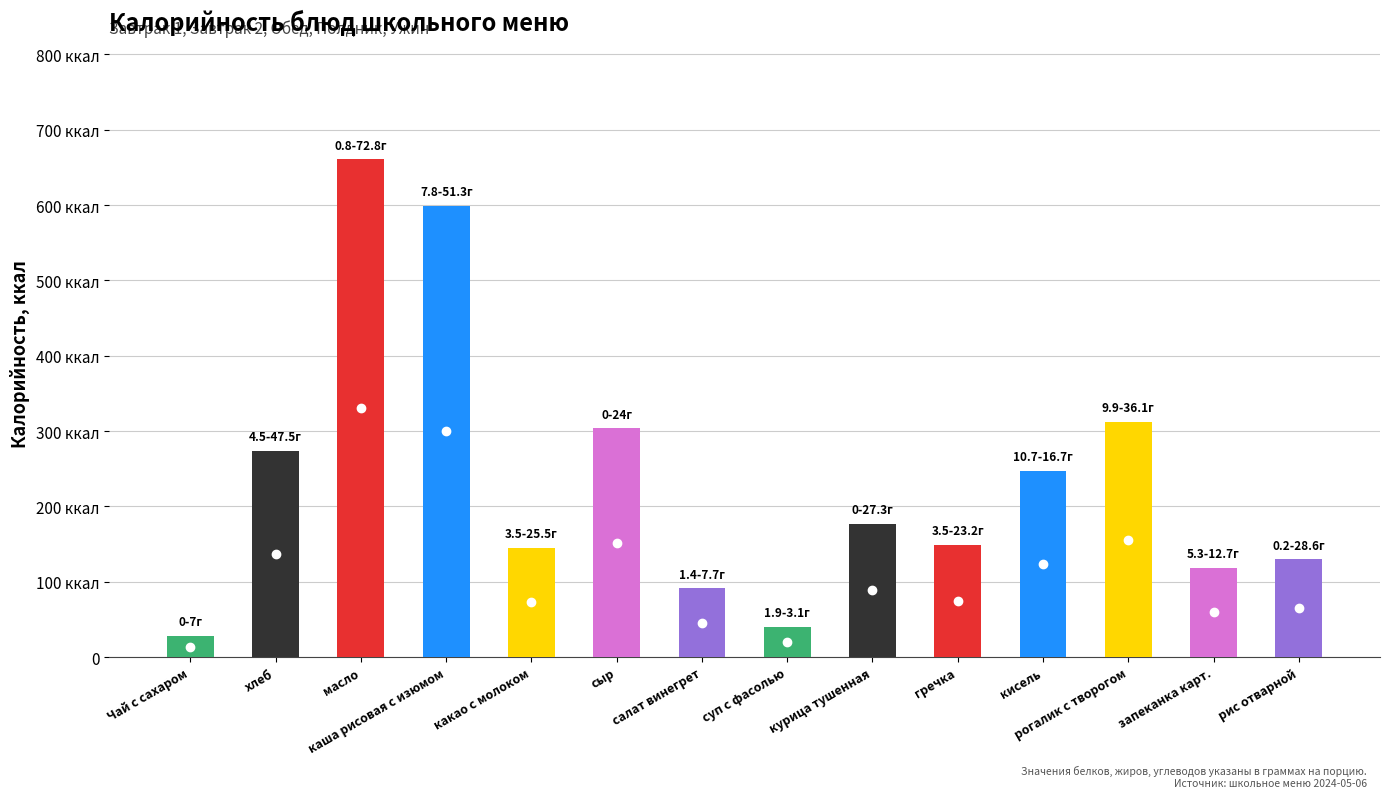

Approximately how many times larger is the value at какао с молоком compared to гречка?

1.0